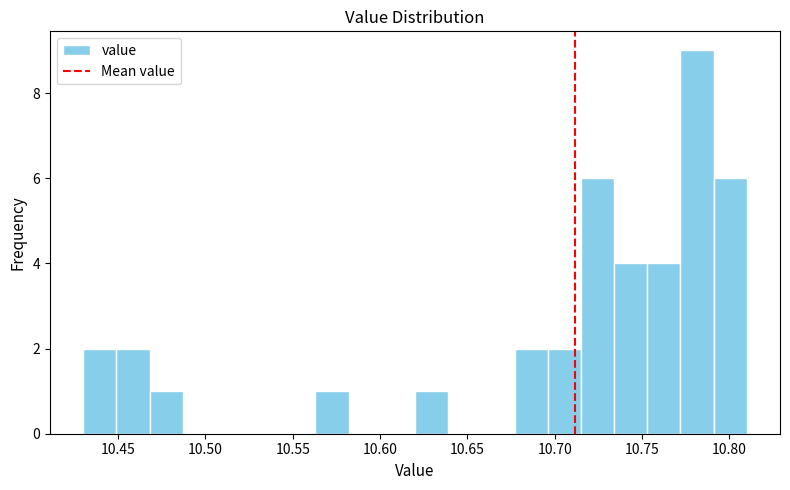

Around what value on the x-axis is the tallest bar? Give the approximate position of its centre, as read against the axis.

10.780